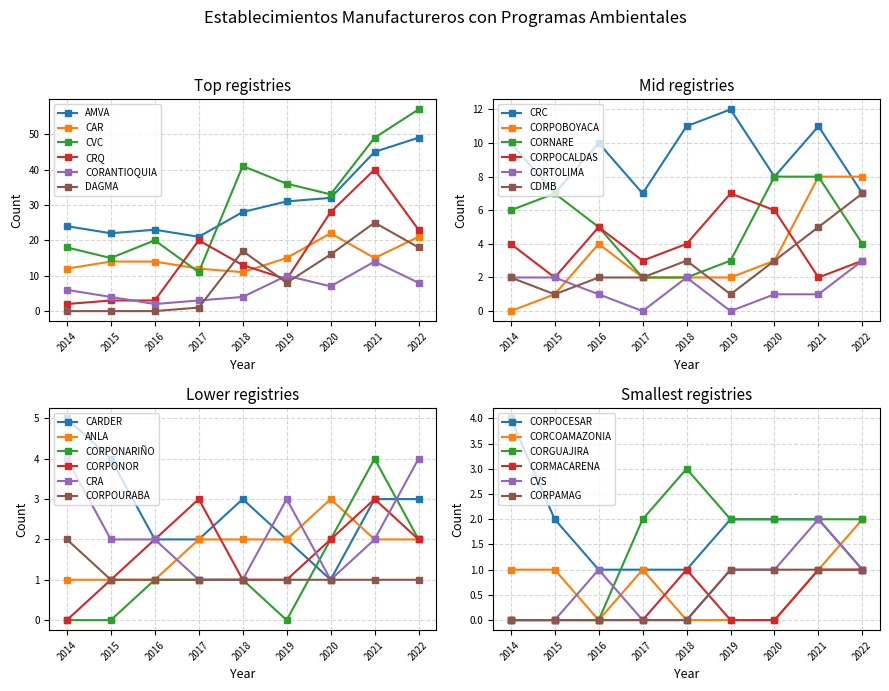

Which series has the widest spread of values?

CVC